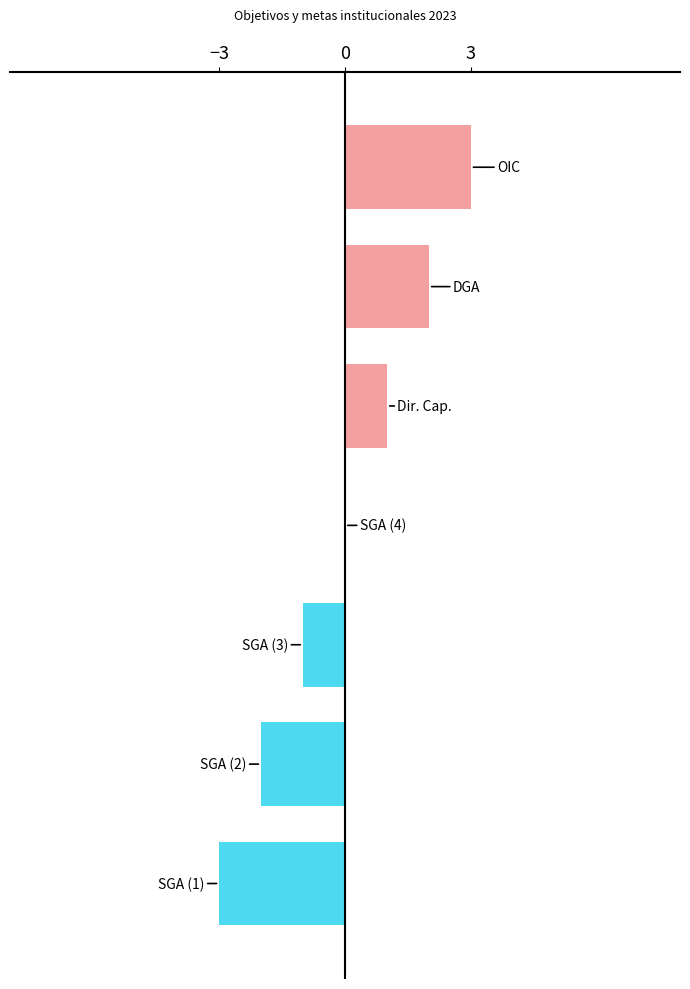

What is the maximum value shown in the chart?

3